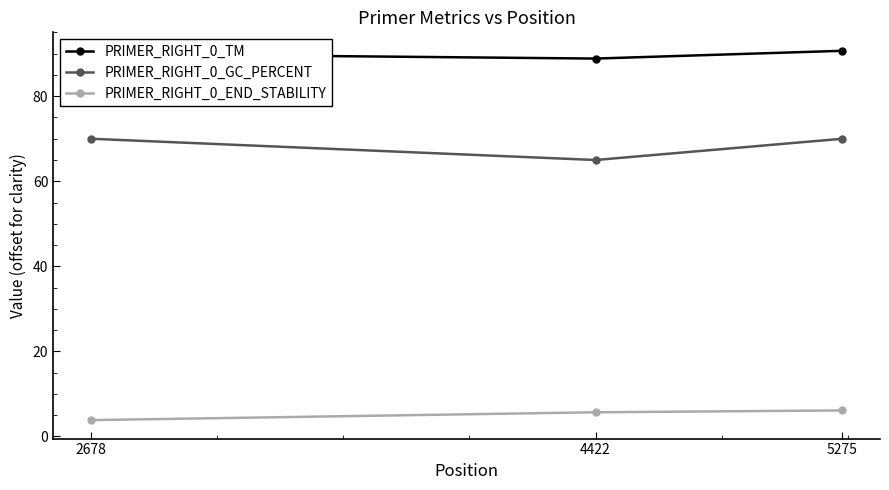

What is the difference between the highest and lowest values at 2678?

86.1